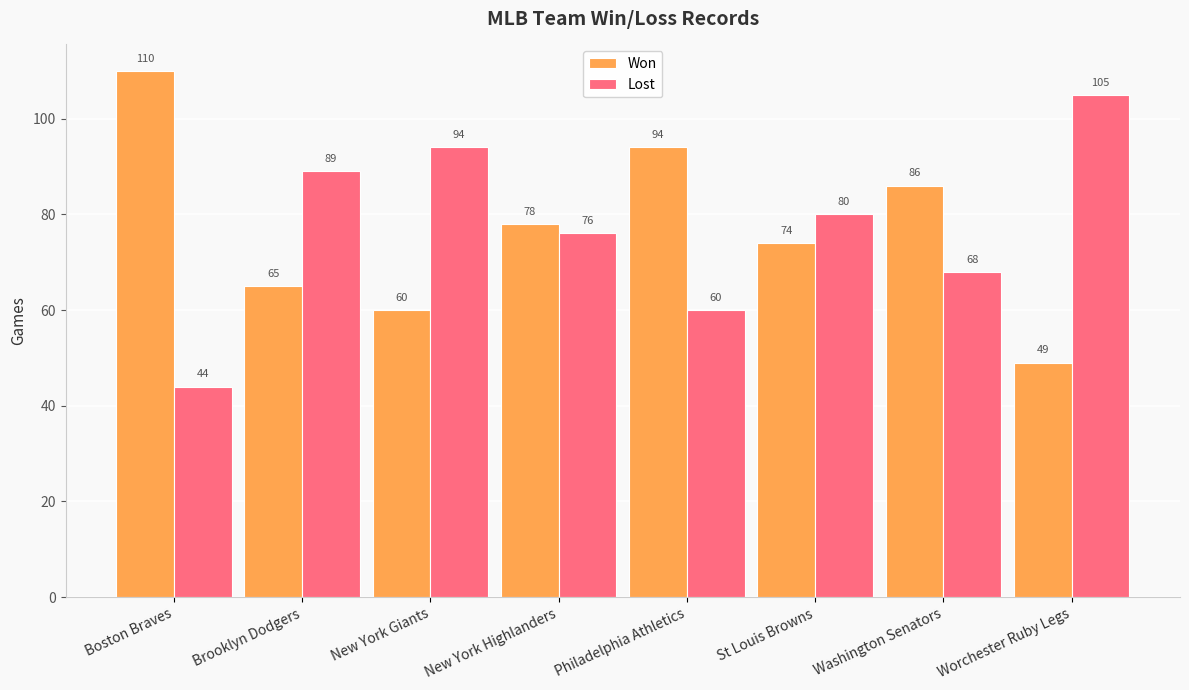

What is the difference between the maximum and second lowest values in the Lost series?

45